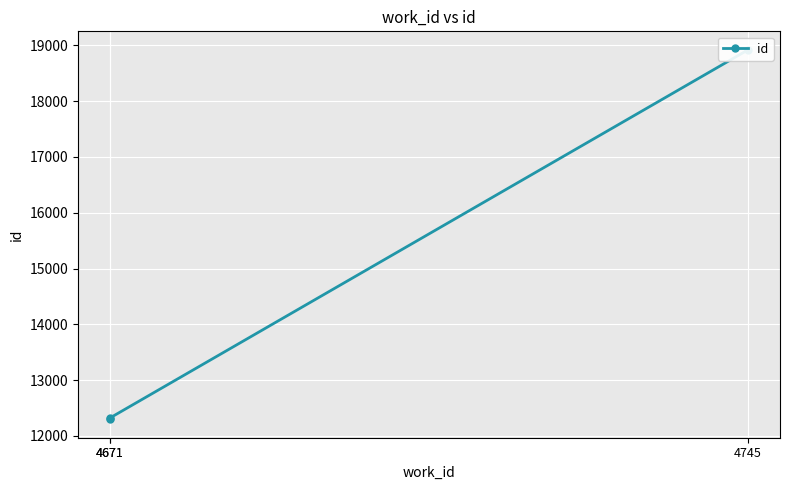

True or false: the data shows 27218 at 4745.

False